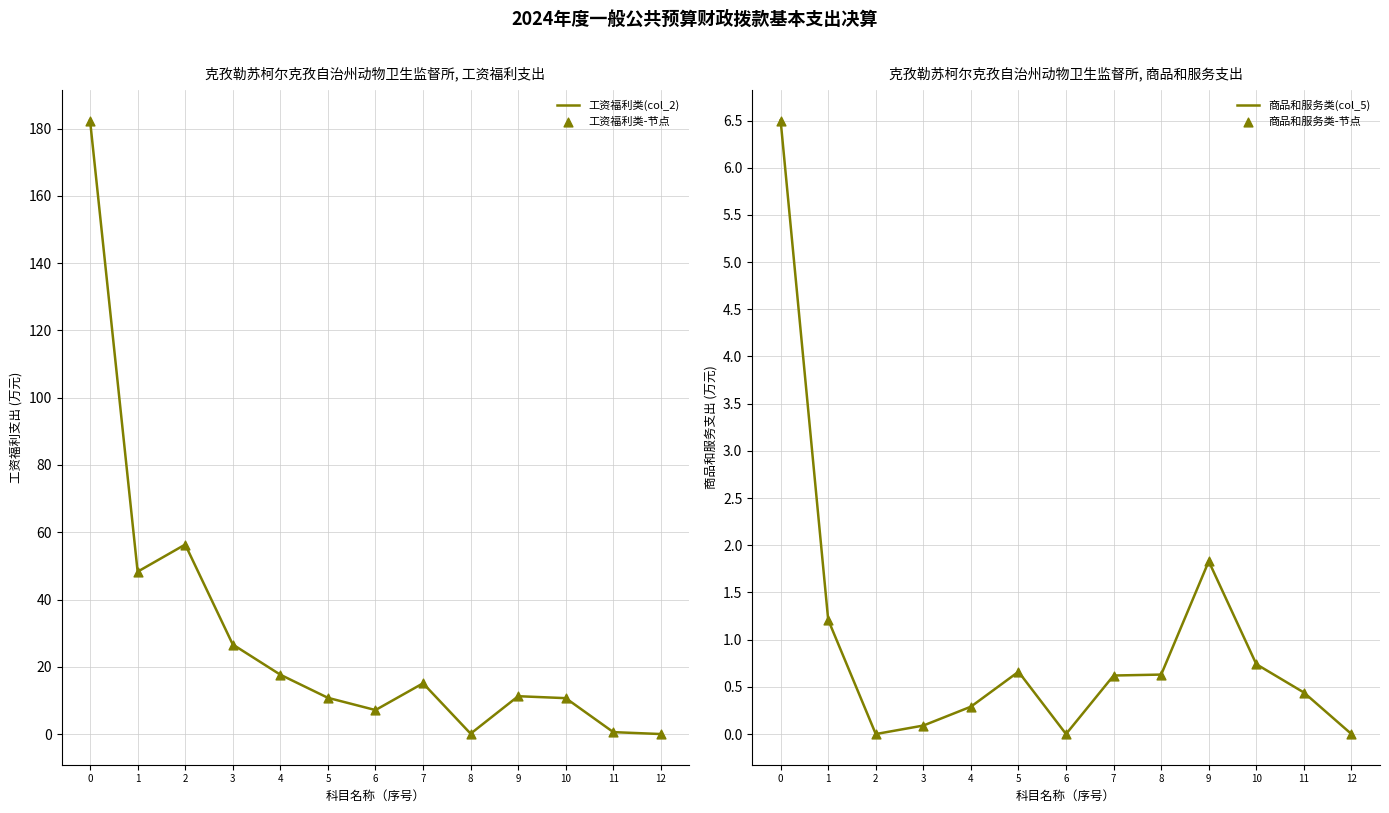

Which series has the largest total across all categories?

工资福利类(col_2)